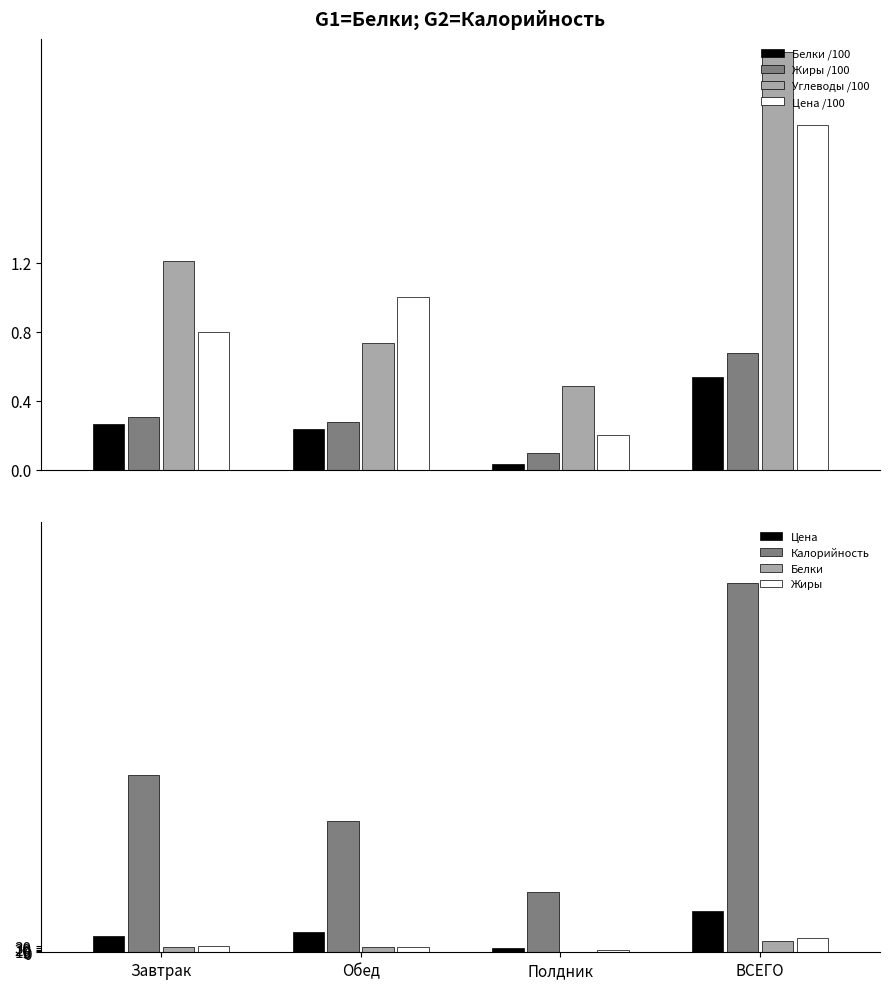

What is the difference between the maximum and minimum values in the Калорийность series?

1504.6